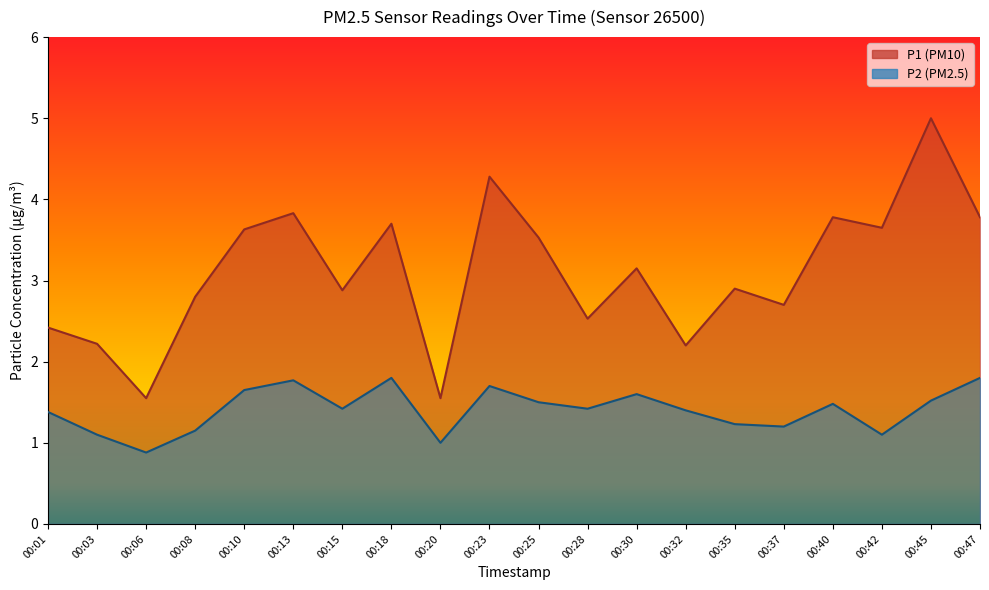

True or false: P1 and P2 cross at least once.

False